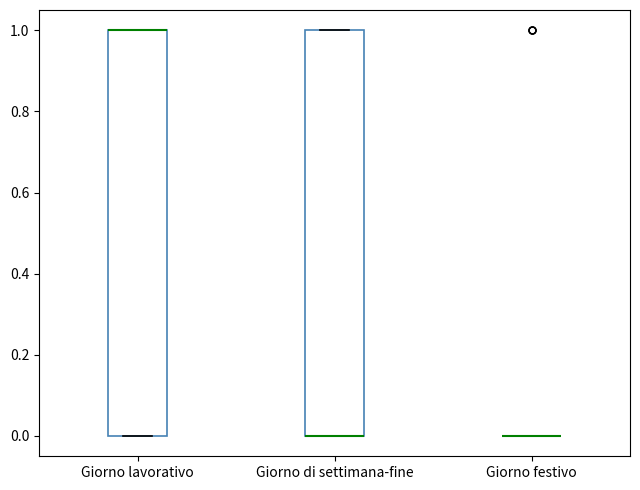

Reading left to right, transcribe this box plot: for each box, give where its median line is, the range the box spans, and where its two whiskers end, as read against the y-axis. The values are not printed on the chart, so give them approximately, as read against the axis.

Giorno lavorativo: median 1 (drawn on the box's upper edge), box 0 to 1, whiskers 0 to 1
Giorno di settimana-fine: median 0 (drawn on the box's lower edge), box 0 to 1, whiskers 0 to 1
Giorno festivo: box collapsed to a line at 0, whiskers 0 to 0